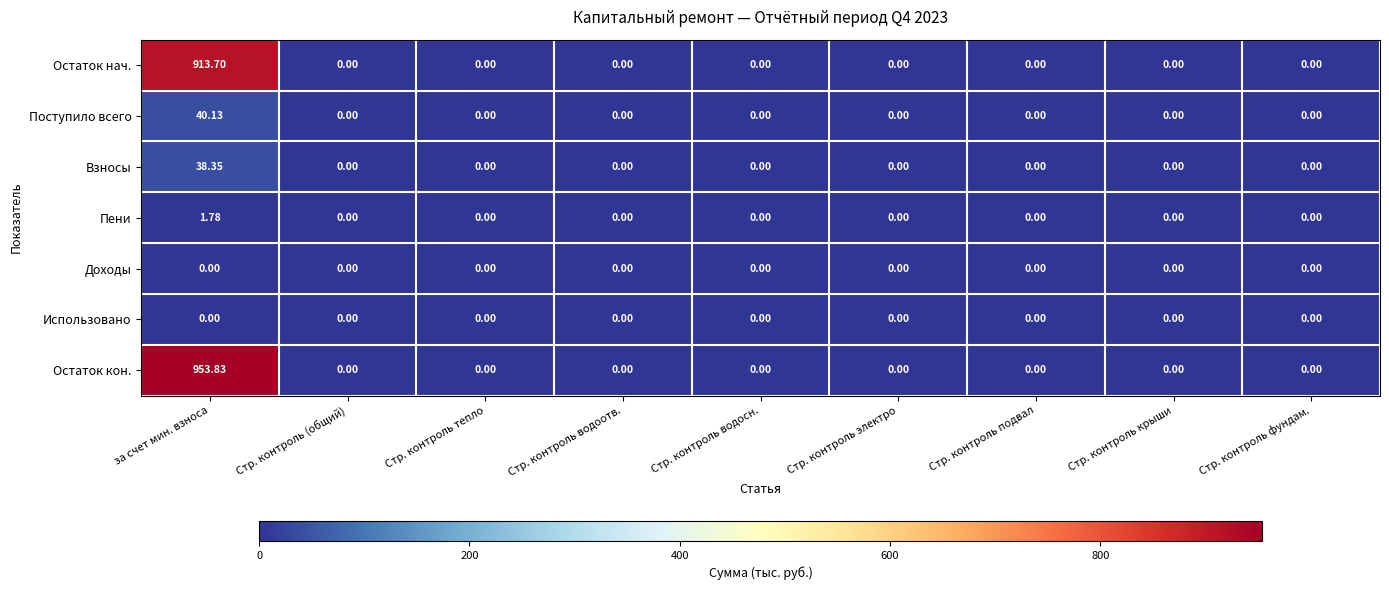

At how many categories does at least one series exceed 415?

1